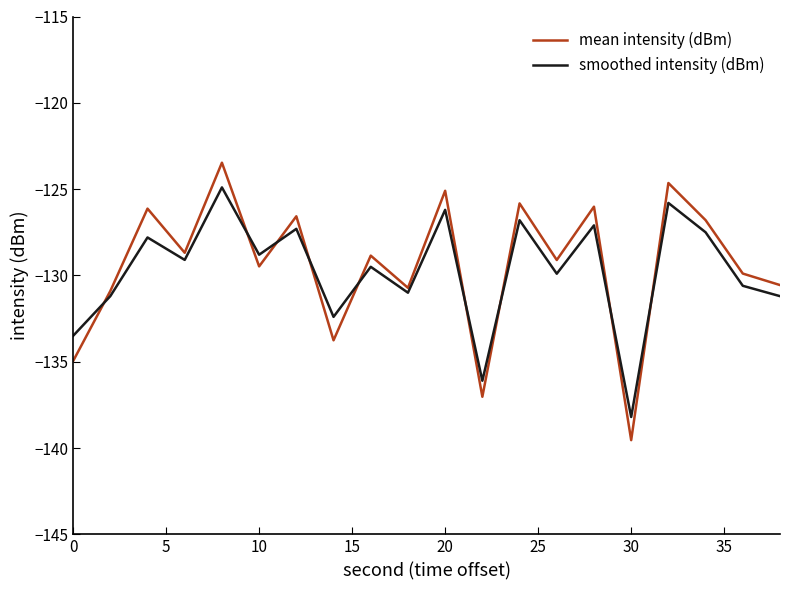

Is this an area chart (filled region under the line)?

No